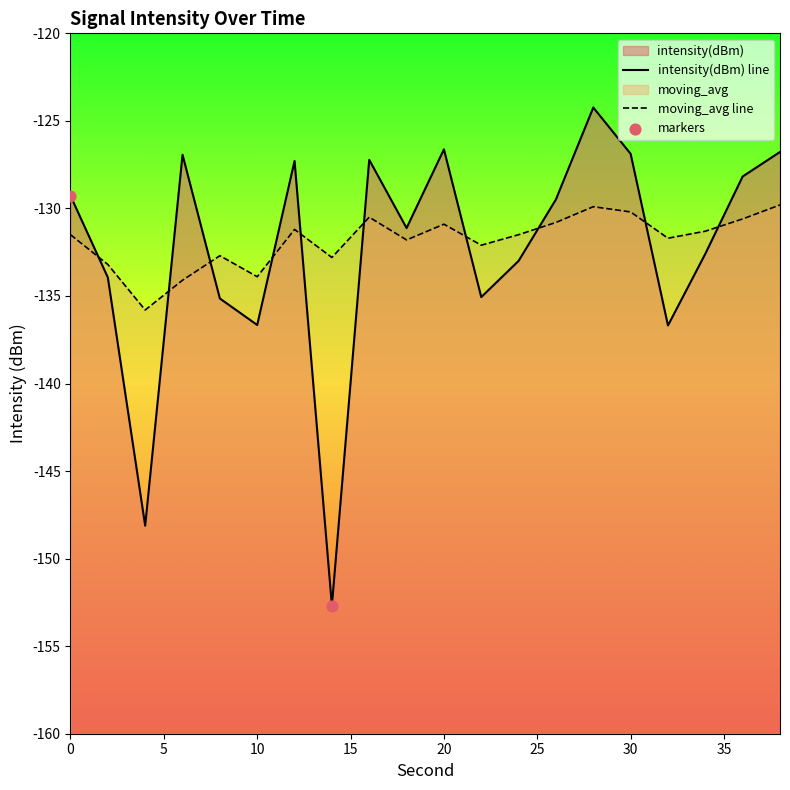

Which series has the largest total across all categories?

moving_avg